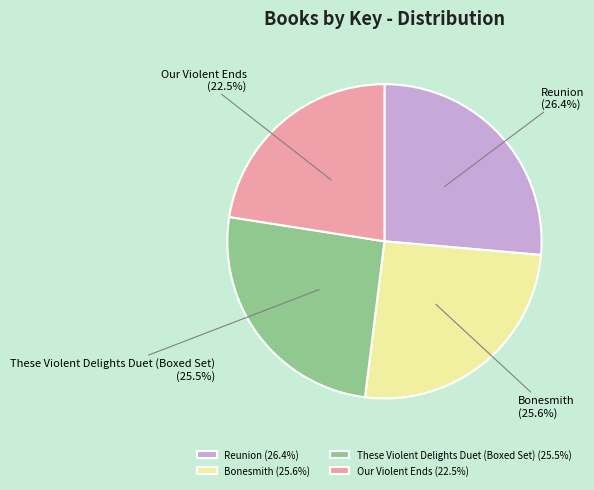

Combined, do Reunion and Our Violent Ends account for over 50%?

No